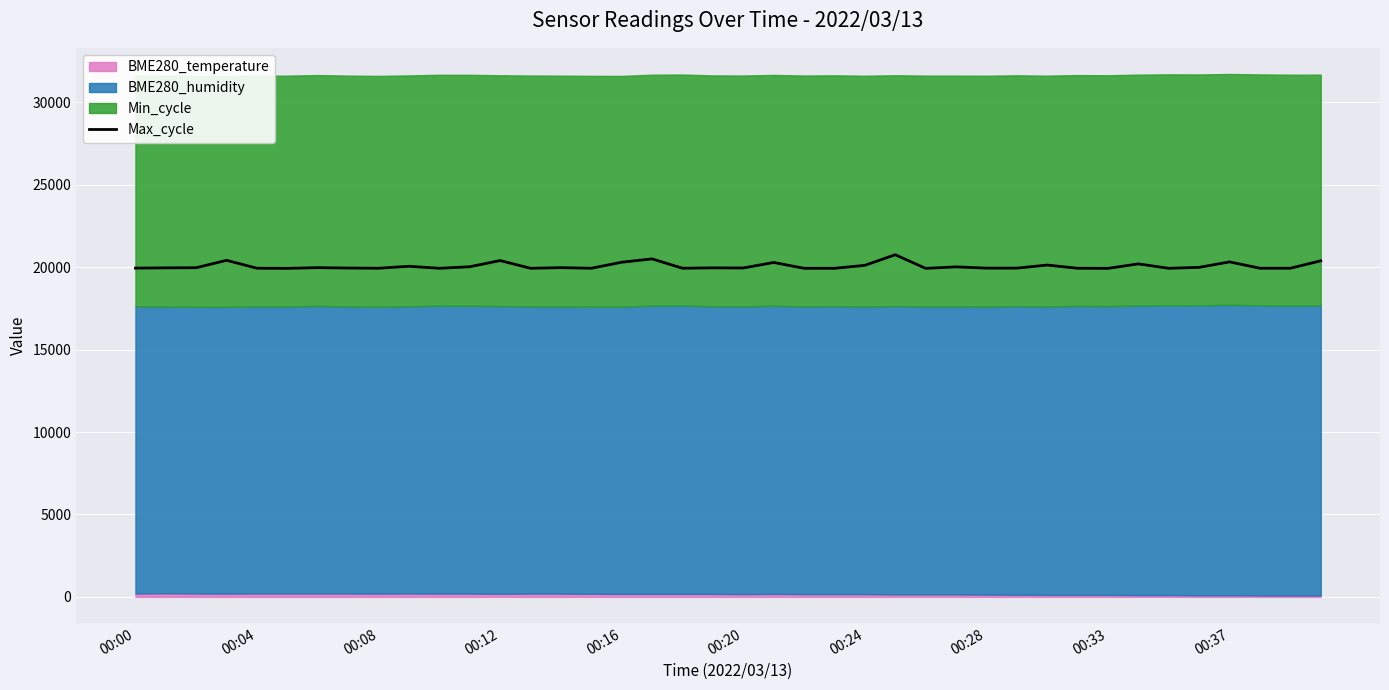

What is the lowest value of the Max_cycle series?

19926